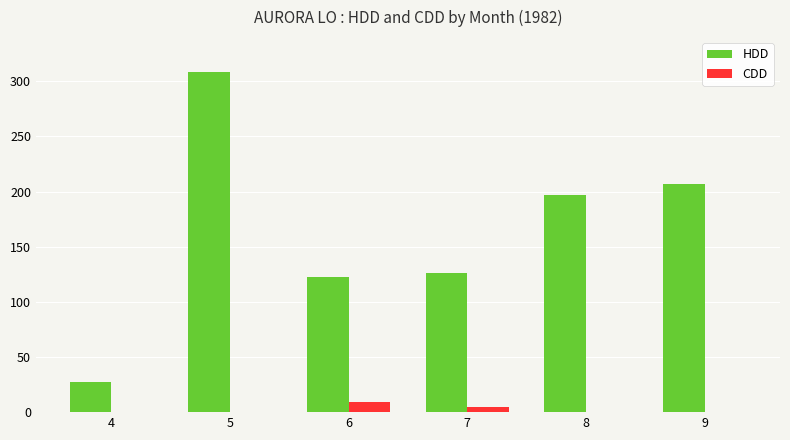

Count the number of categories in the chart.

6